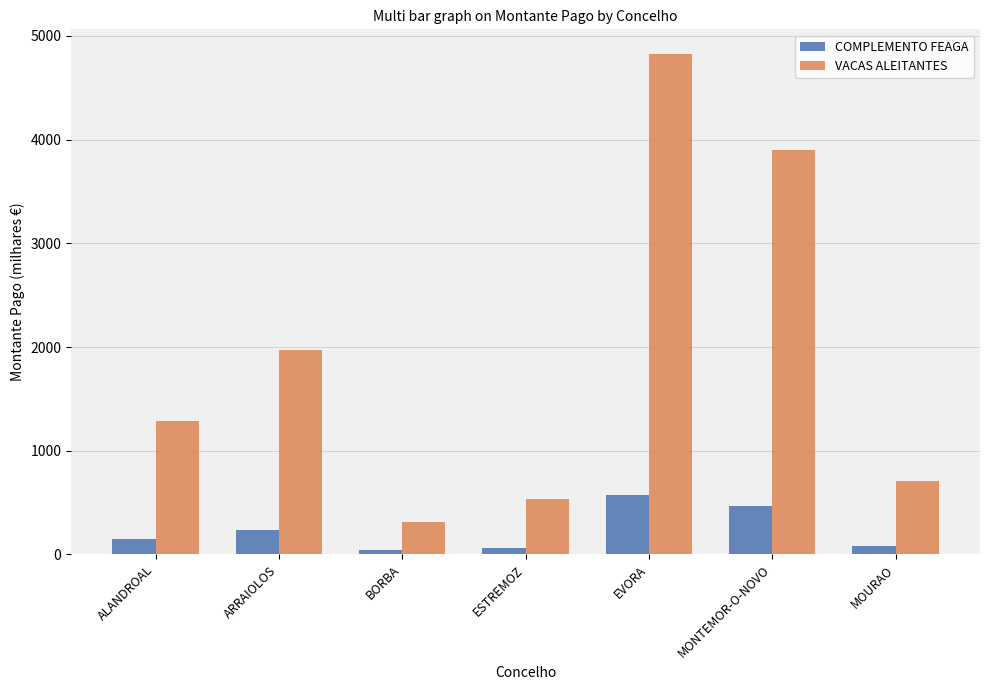

Reading left to right, extract all data points from this chart.

COMPLEMENTO FEAGA: ALANDROAL=152.6	ARRAIOLOS=233.8	BORBA=37.4	ESTREMOZ=63.1	EVORA=573.4	MONTEMOR-O-NOVO=462.4	MOURAO=83.9
VACAS ALEITANTES: ALANDROAL=1287.3	ARRAIOLOS=1967.8	BORBA=315.2	ESTREMOZ=533.1	EVORA=4822.9	MONTEMOR-O-NOVO=3899.4	MOURAO=707.3